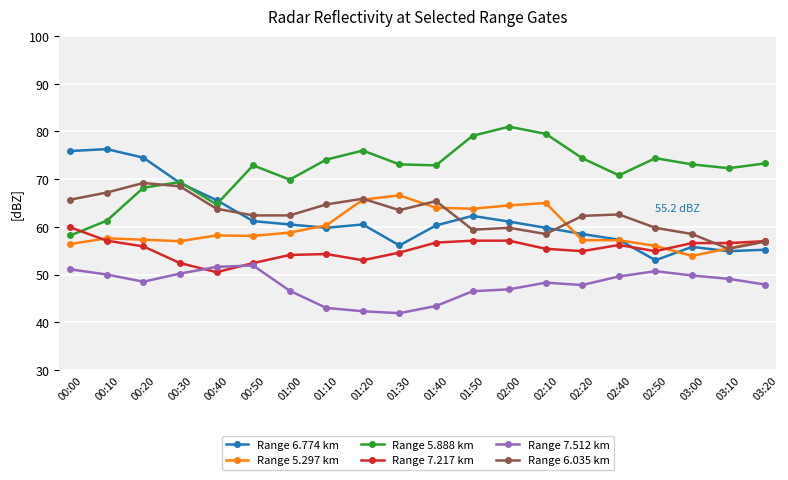

True or false: Range 5.297 km and Range 6.774 km cross at least once.

True